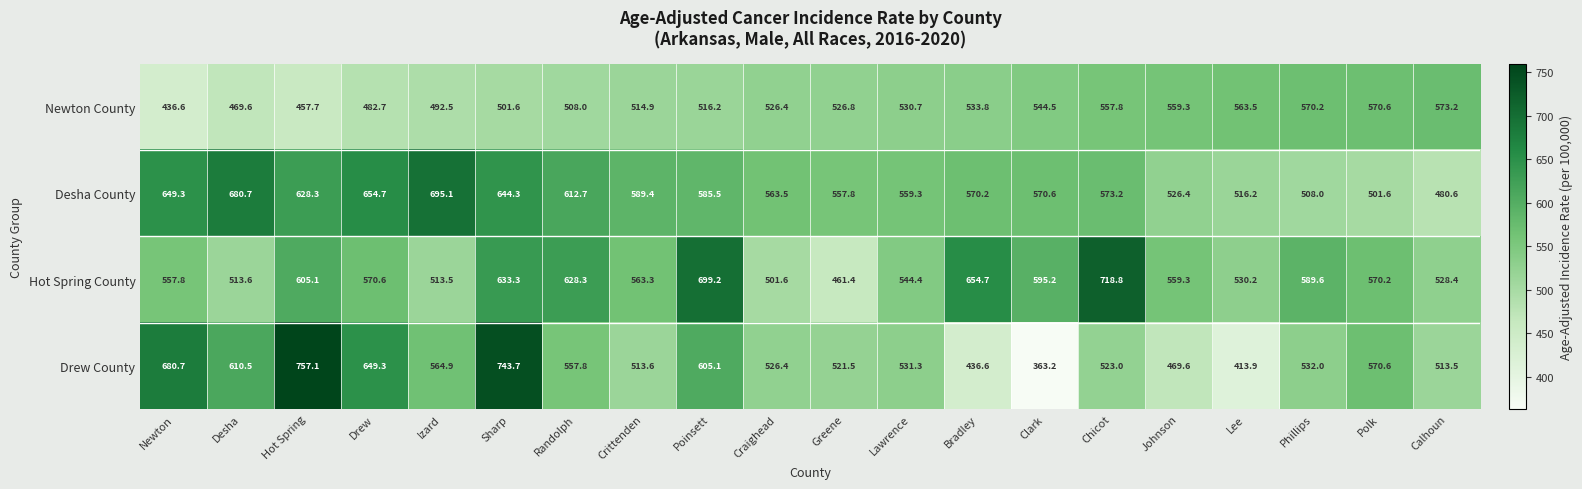

How many data points in Newton County are above 526?

11